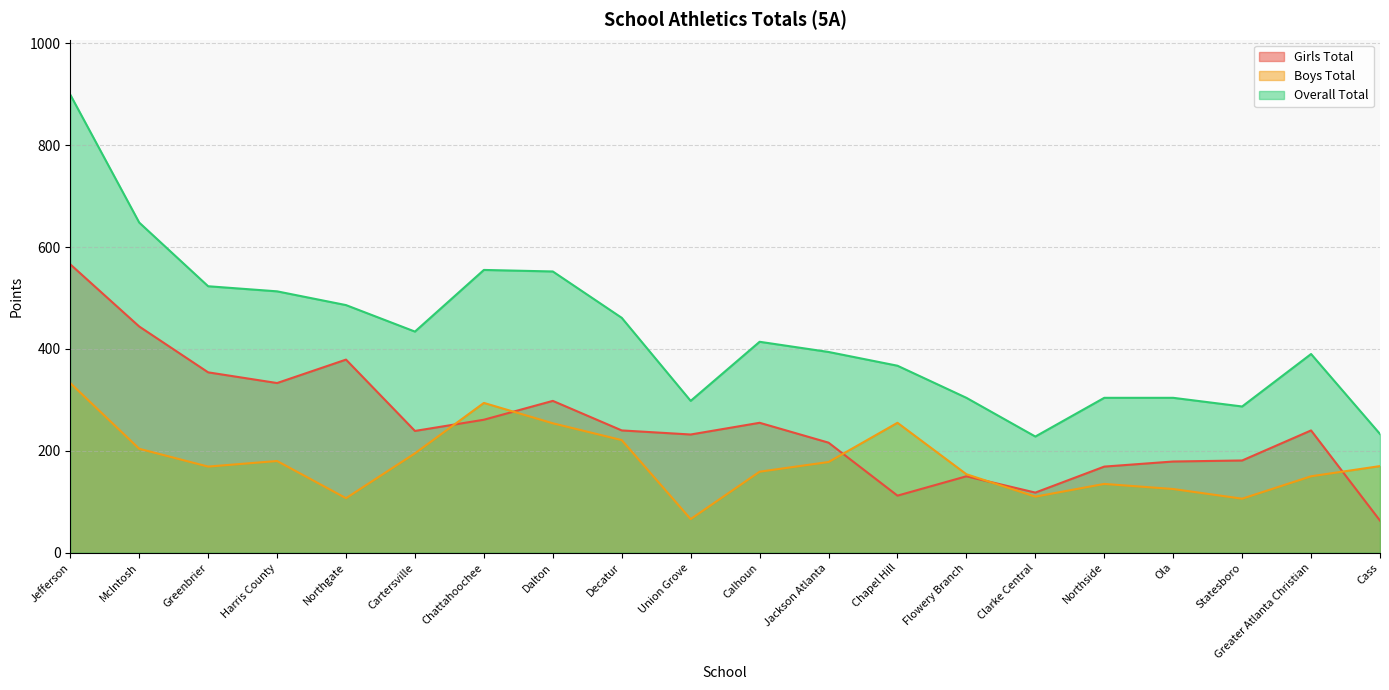

Where do Girls Total and Boys Total first cross each other?

Cartersville and Chattahoochee